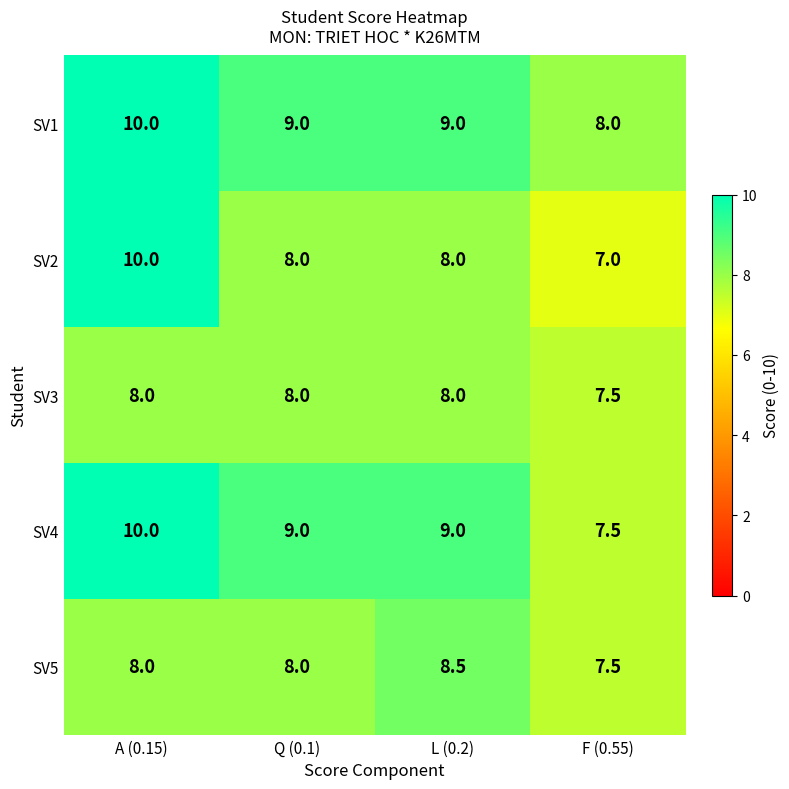

What is the total value across all series at A (0.15)?

46.0